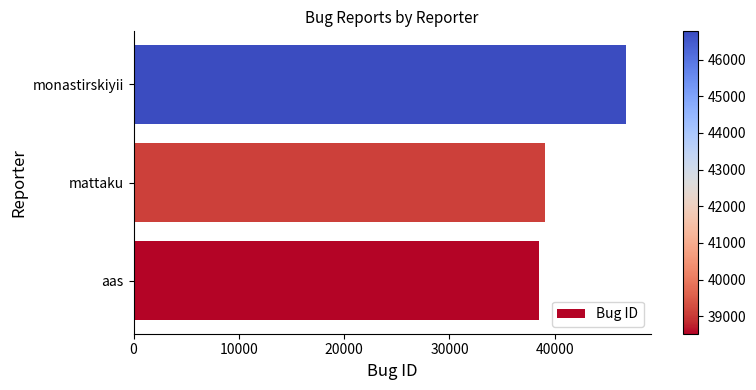

What is the average value?

41454